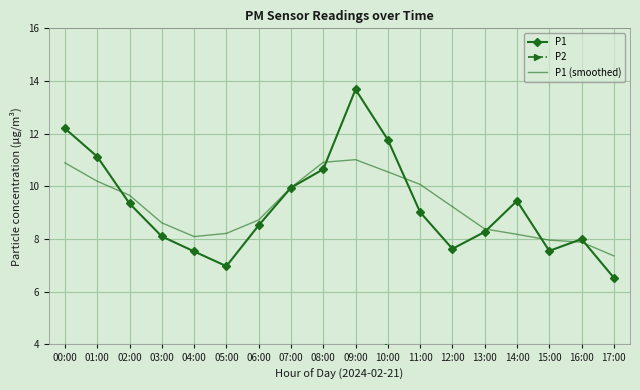

At which category is the sum across all series the highest?

09:00